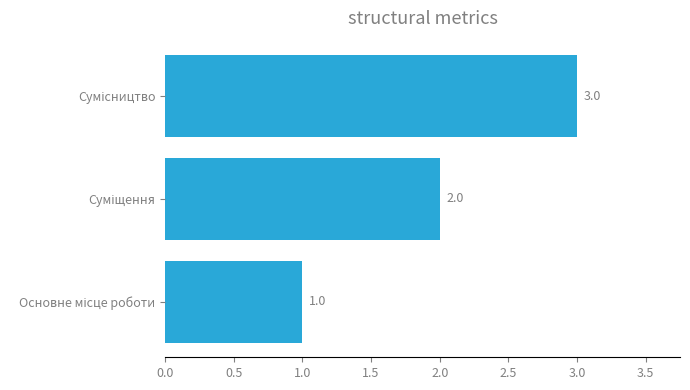

What is the greatest value displayed?

3